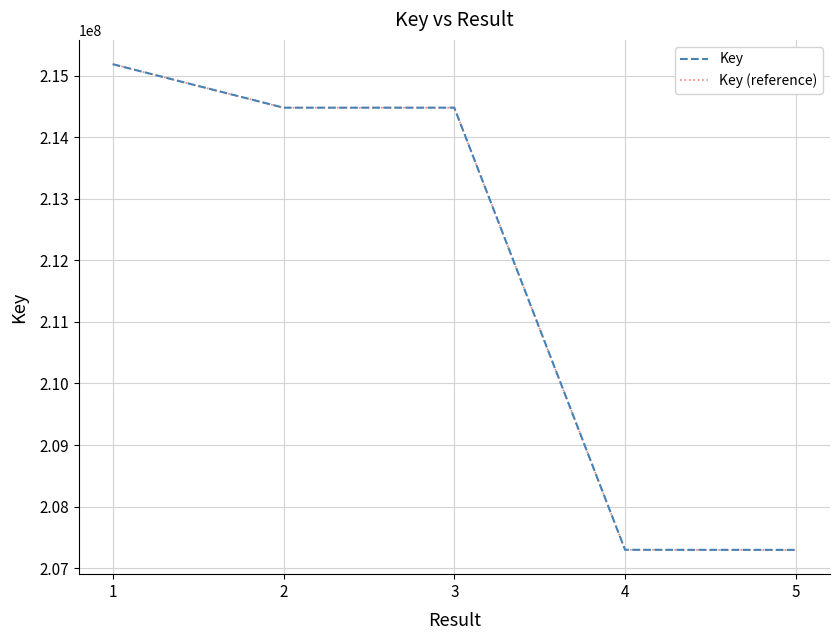

Is the value of Key (reference) at 2 greater than the value of Key at 4?

Yes